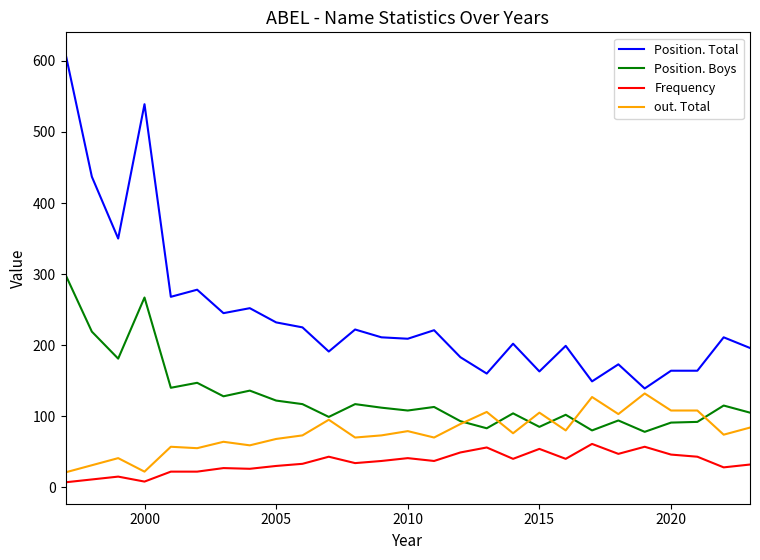

How many lines are shown in the chart?

4